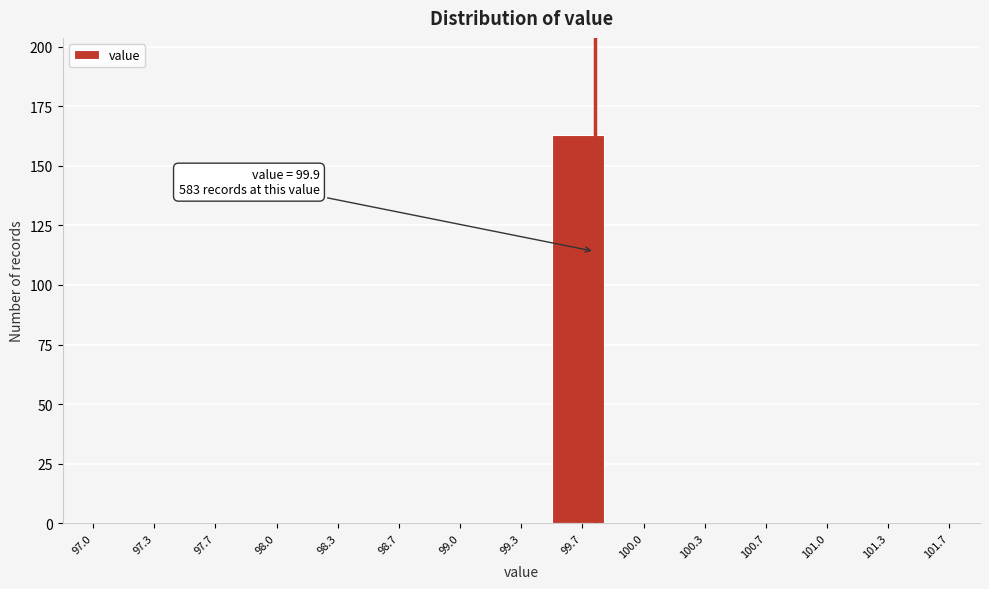

Reading left to right, extract all data points from this chart.

97.0=0	97.3=0	97.7=0	98.0=0	98.3=0	98.7=0	99.0=0	99.3=0	99.7=163	100.0=0	100.3=0	100.7=0	101.0=0	101.3=0	101.7=0